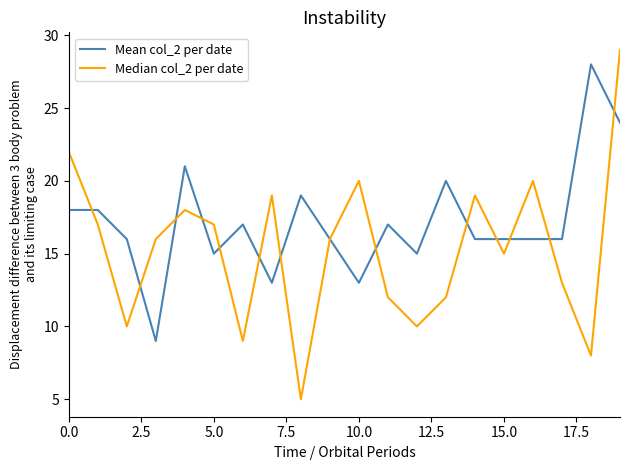

Reading left to right, extract all data points from this chart.

Mean col_2 per date: 18	18	16	9	21	15	17	13	19	16	13	17	15	20	16	16	16	16	28	24
Median col_2 per date: 22	17	10	16	18	17	9	19	5	16	20	12	10	12	19	15	20	13	8	29